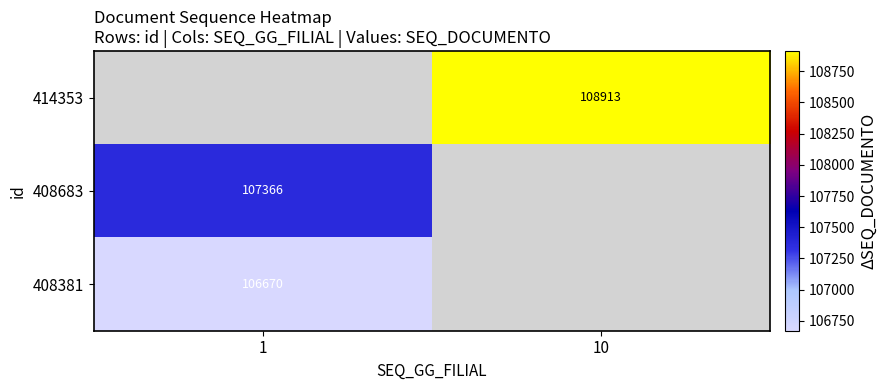

Between 1 and 10, which is larger?

10